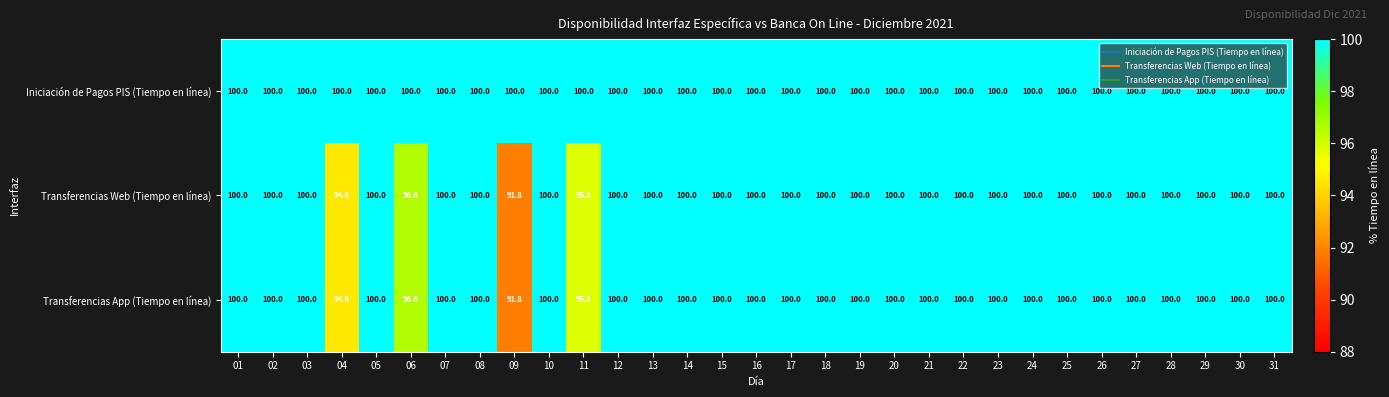

Which category has the lowest value in the Transferencias App (Tiempo en línea) series?

09